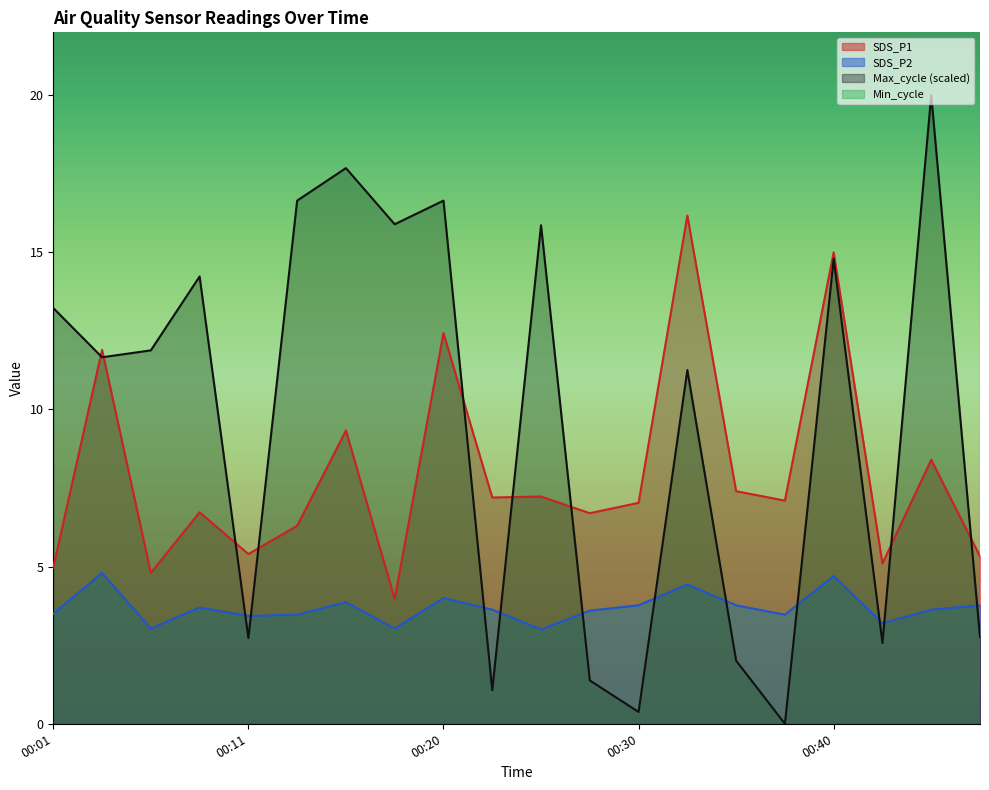

What is the value of the SDS_P1 point at the 16th from the left?

7.1